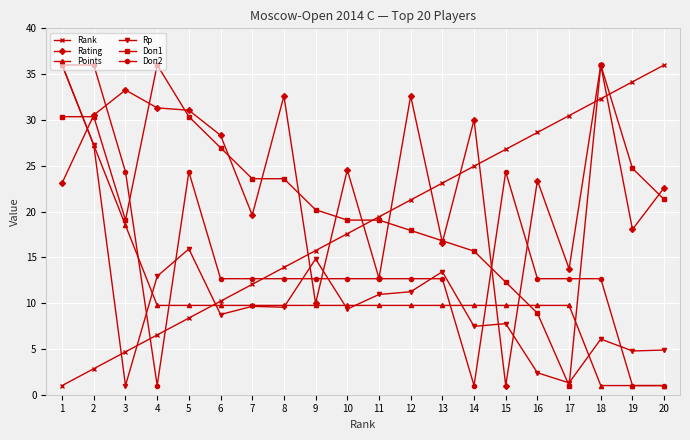

True or false: Rank has more than 1 points higher than both neighbors.

False